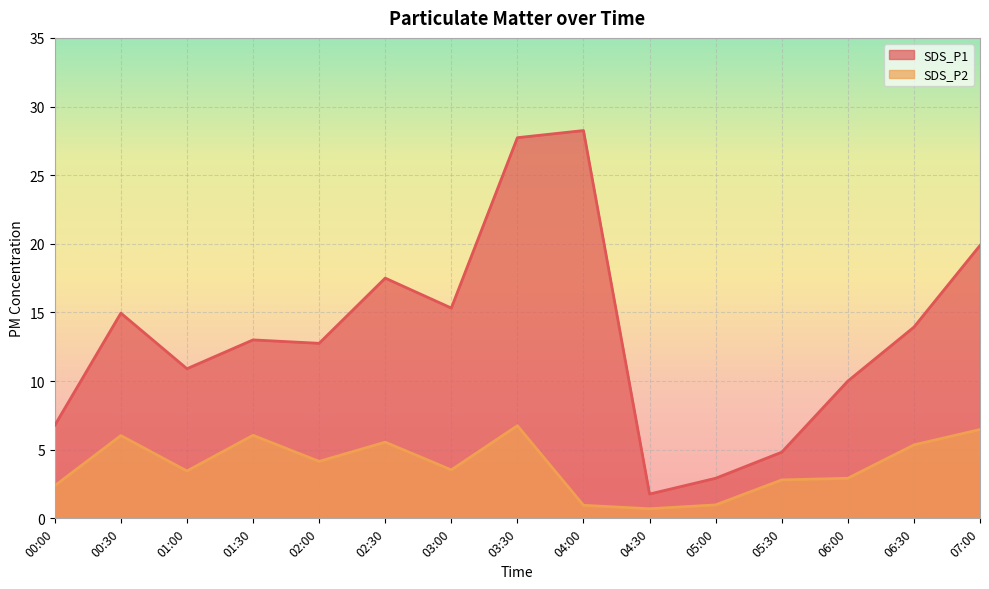

The value of SDS_P2 at 05:00 is 1.0. True or false?

True